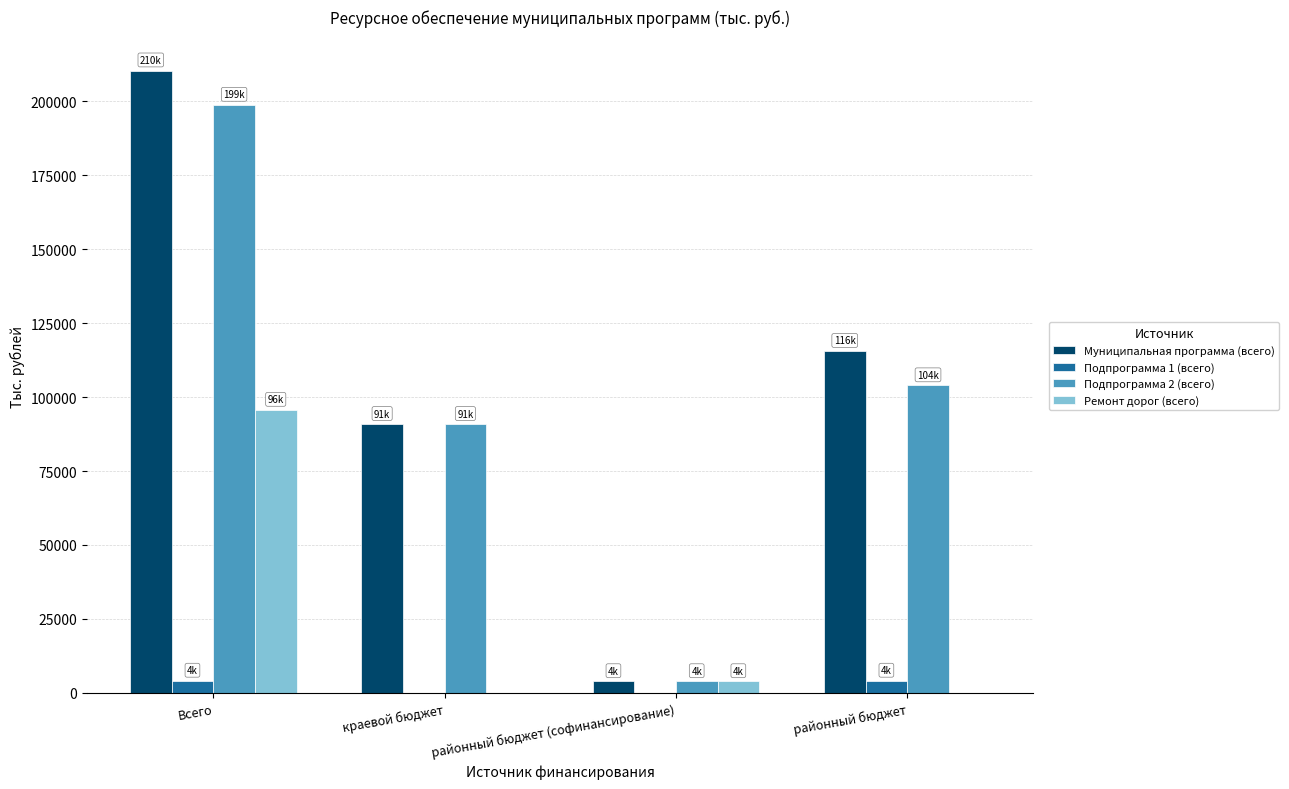

Which series has the largest total across all categories?

Муниципальная программа (всего)